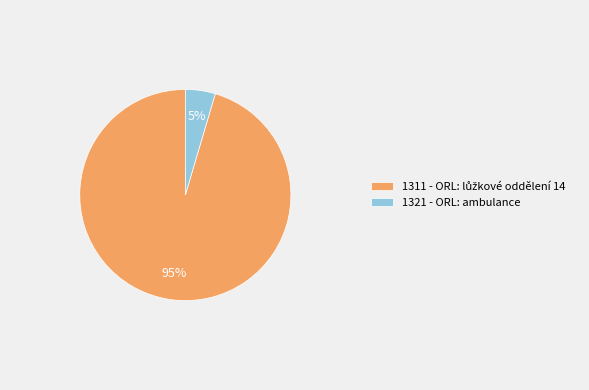

The 1321 - ORL: ambulance slice represents 5% of the pie. True or false?

True